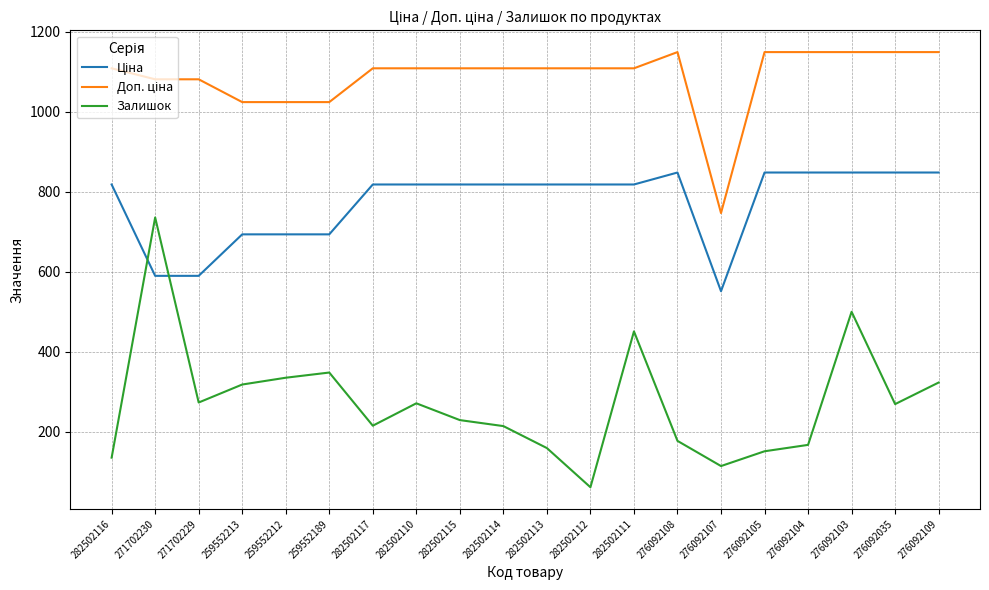

At which category is the sum across all series the highest?

276092103